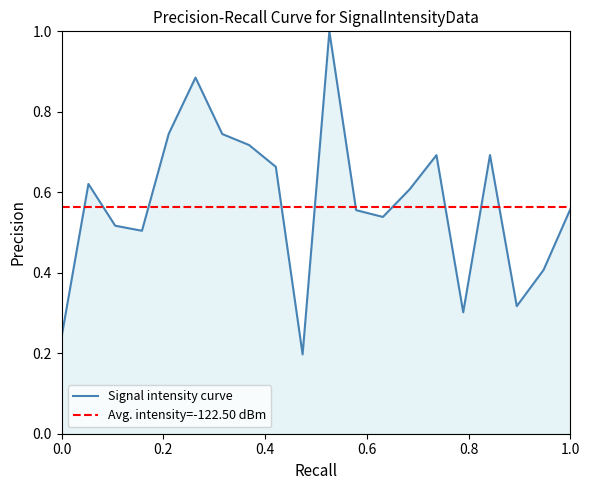

What is the value of the 4th point from the left?

0.5